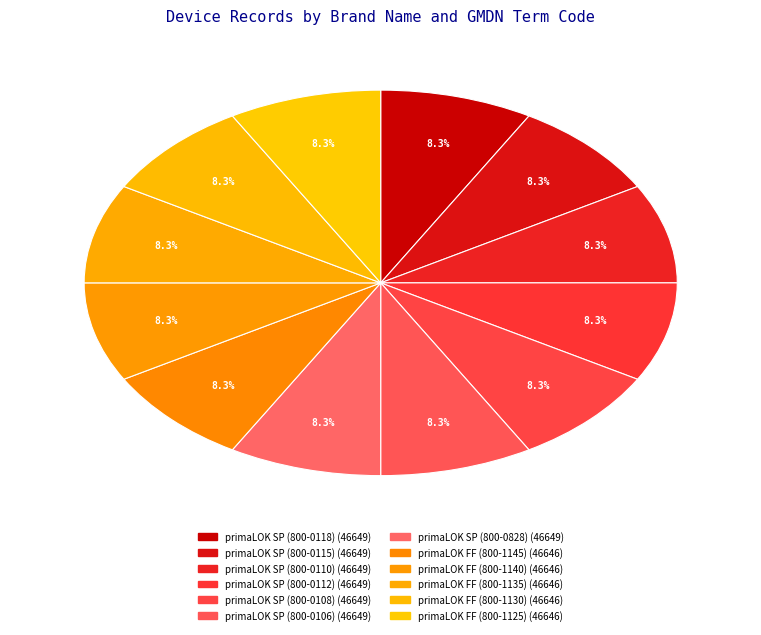

Approximately how many times larger is the value at primaLOK SP (800-0118) compared to primaLOK SP (800-0110)?

1.0